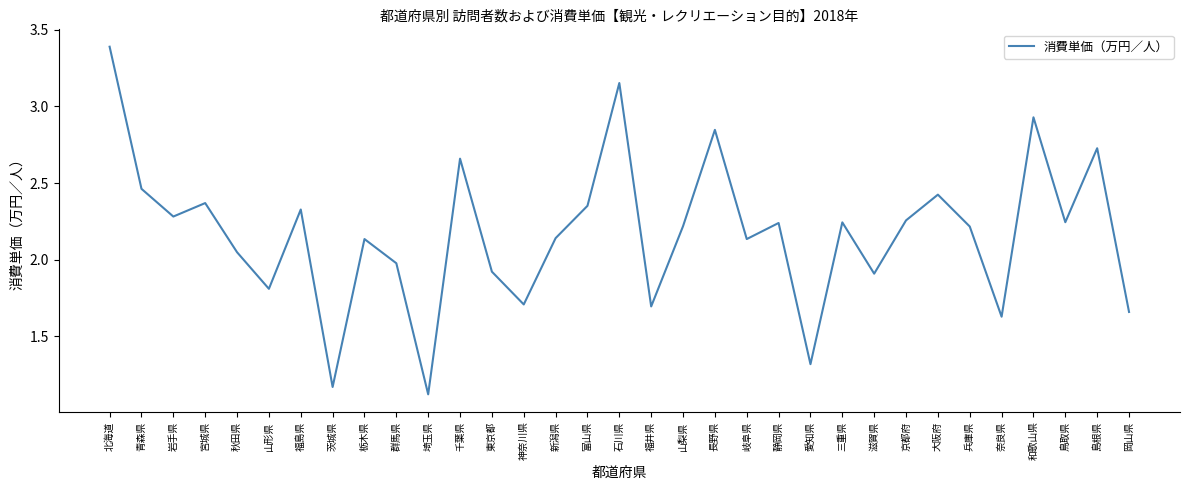

Where is the data nearest to the value 2?

群馬県